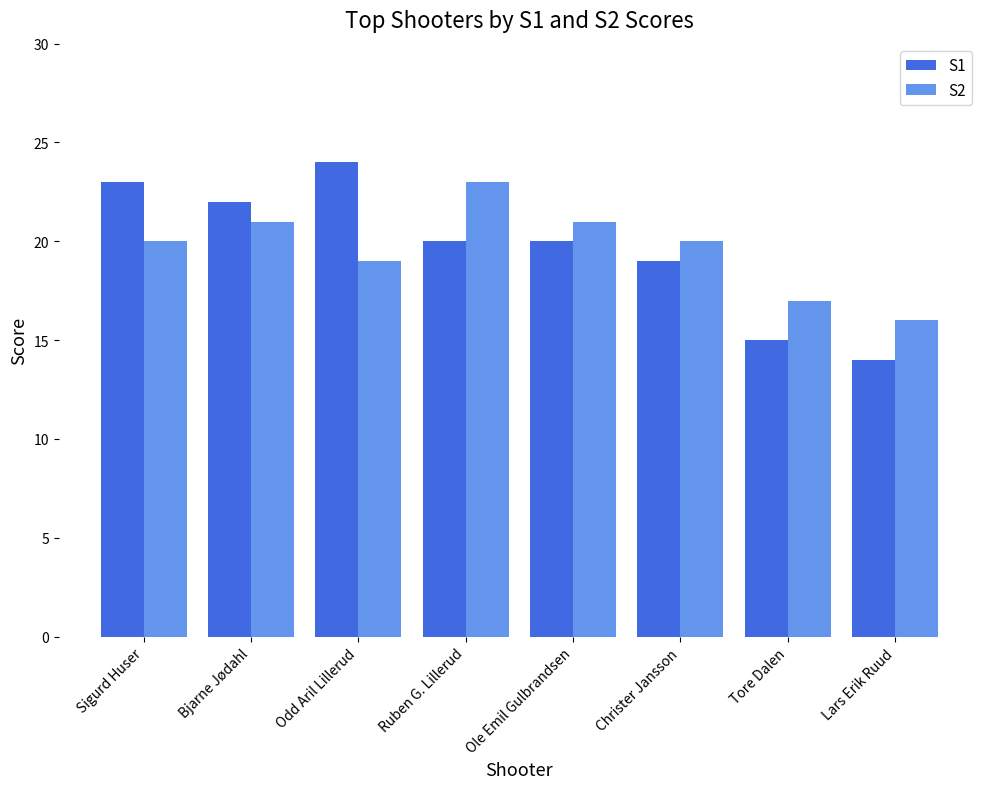

Reading left to right, transcribe all the data shown in this chart.

S1: Sigurd Huser=23	Bjarne Jødahl=22	Odd Aril Lillerud=24	Ruben G. Lillerud=20	Ole Emil Gulbrandsen=20	Christer Jansson=19	Tore Dalen=15	Lars Erik Ruud=14
S2: Sigurd Huser=20	Bjarne Jødahl=21	Odd Aril Lillerud=19	Ruben G. Lillerud=23	Ole Emil Gulbrandsen=21	Christer Jansson=20	Tore Dalen=17	Lars Erik Ruud=16